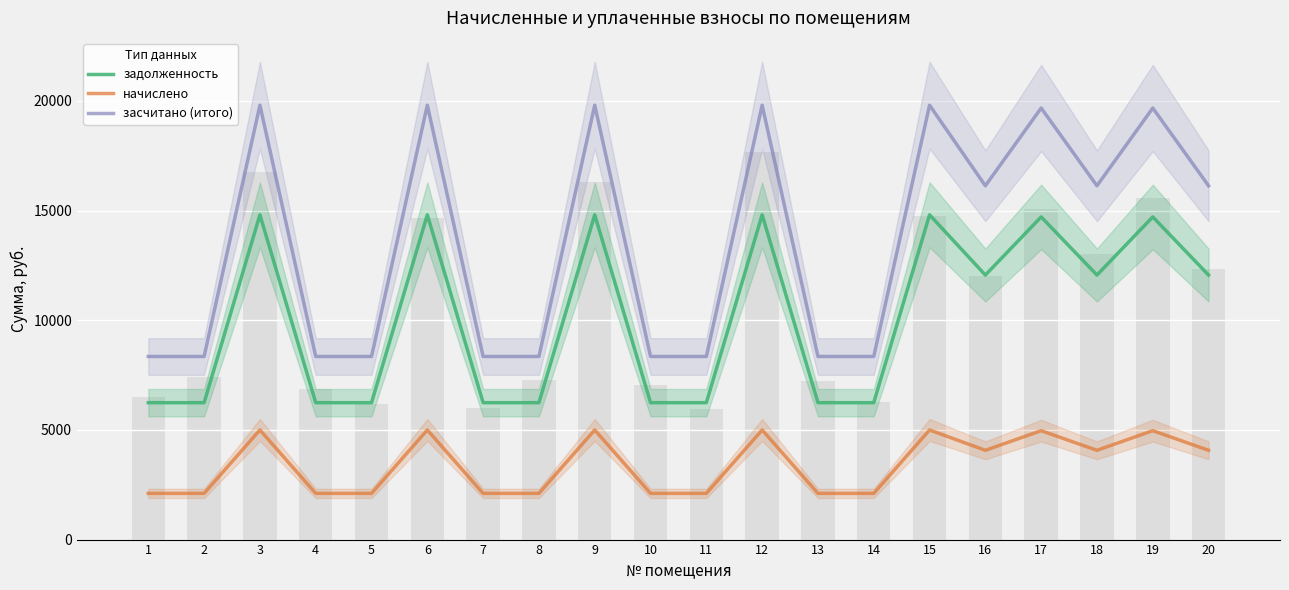

At which category does the chart reach its peak across all series?

3